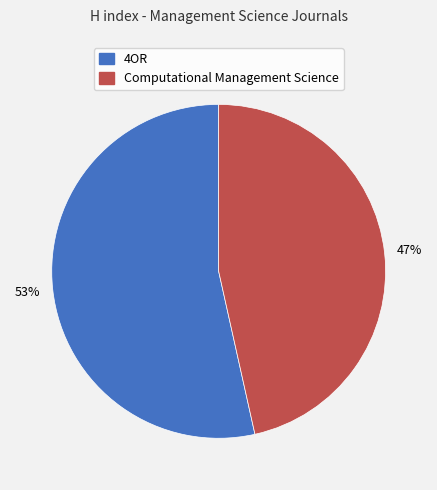

Combined, do 4OR and Computational Management Science account for over 50%?

Yes